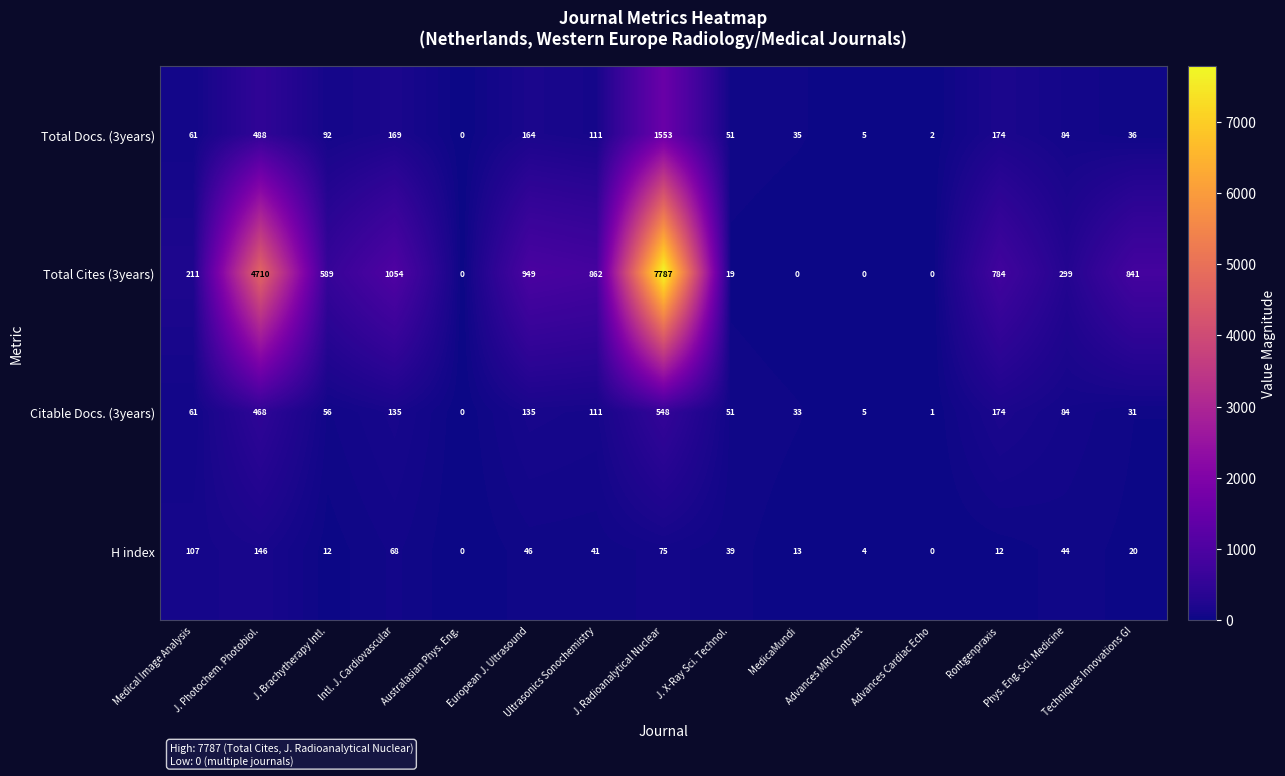

What is the sum of all Total Docs. (3years) values?

3025